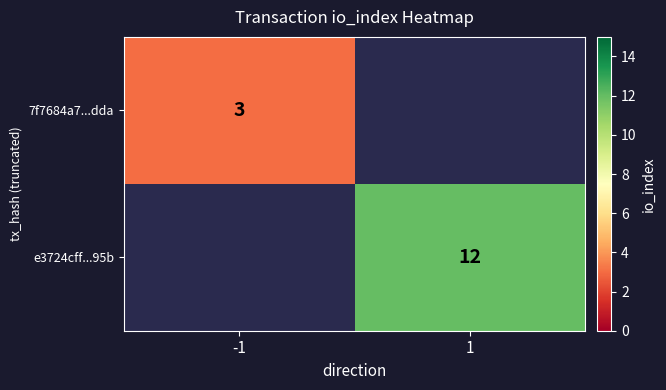

Is it true that e3724cff...95b equals 12 at 1?

True